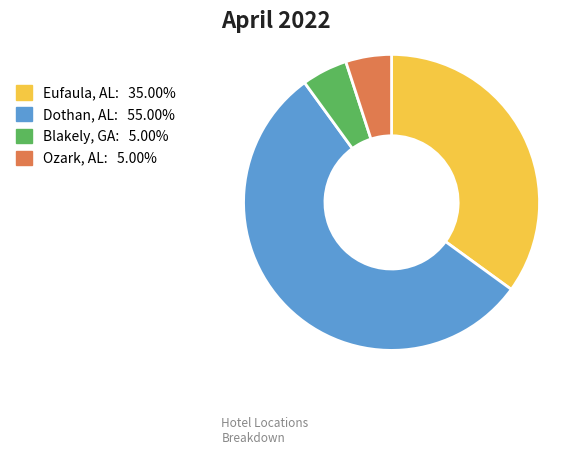

True or false: Blakely, GA accounts for 1% of the total.

False